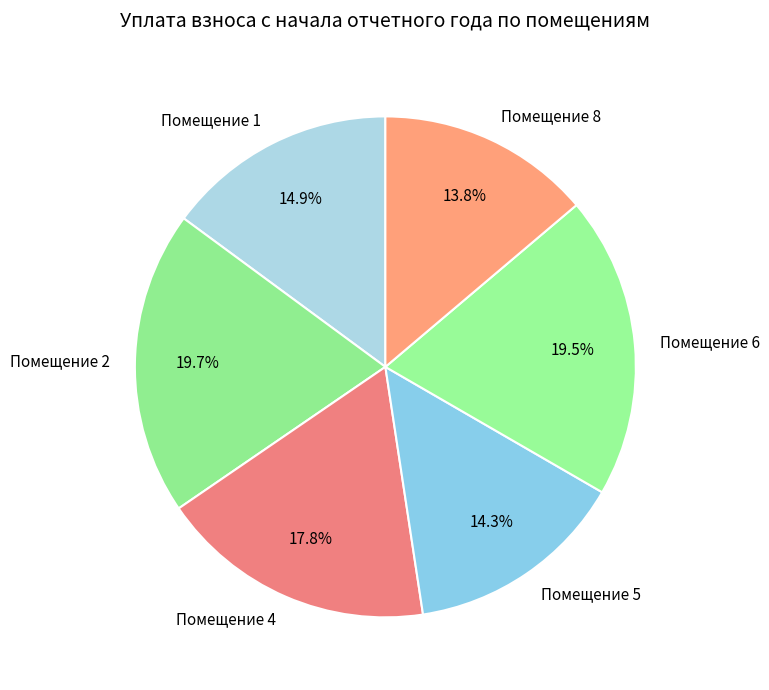

Between Помещение 6 and Помещение 1, which is larger?

Помещение 6